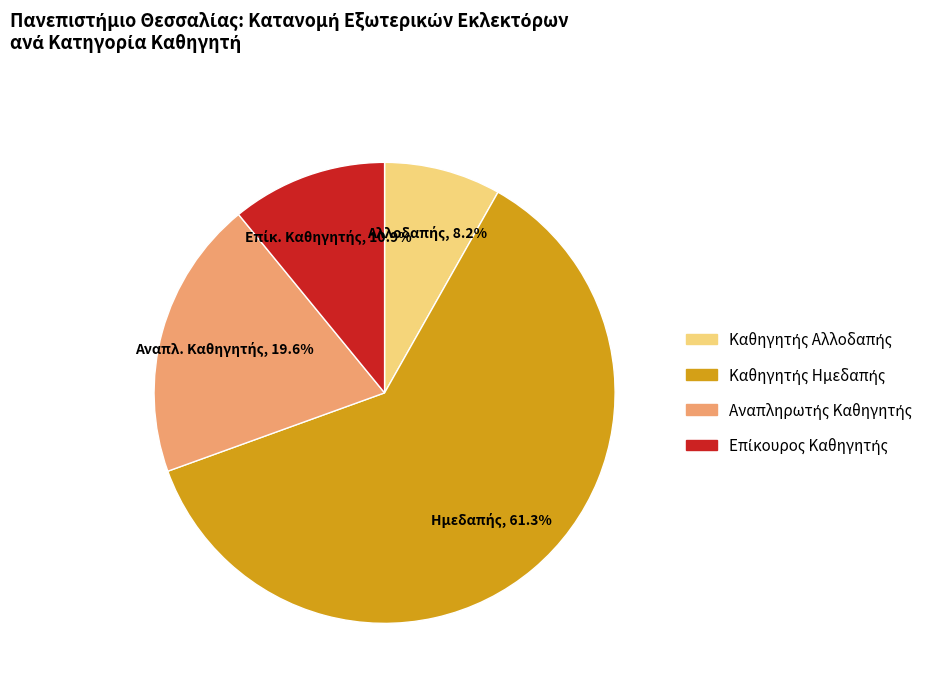

Is there any slice that represents more than half of the pie?

Yes